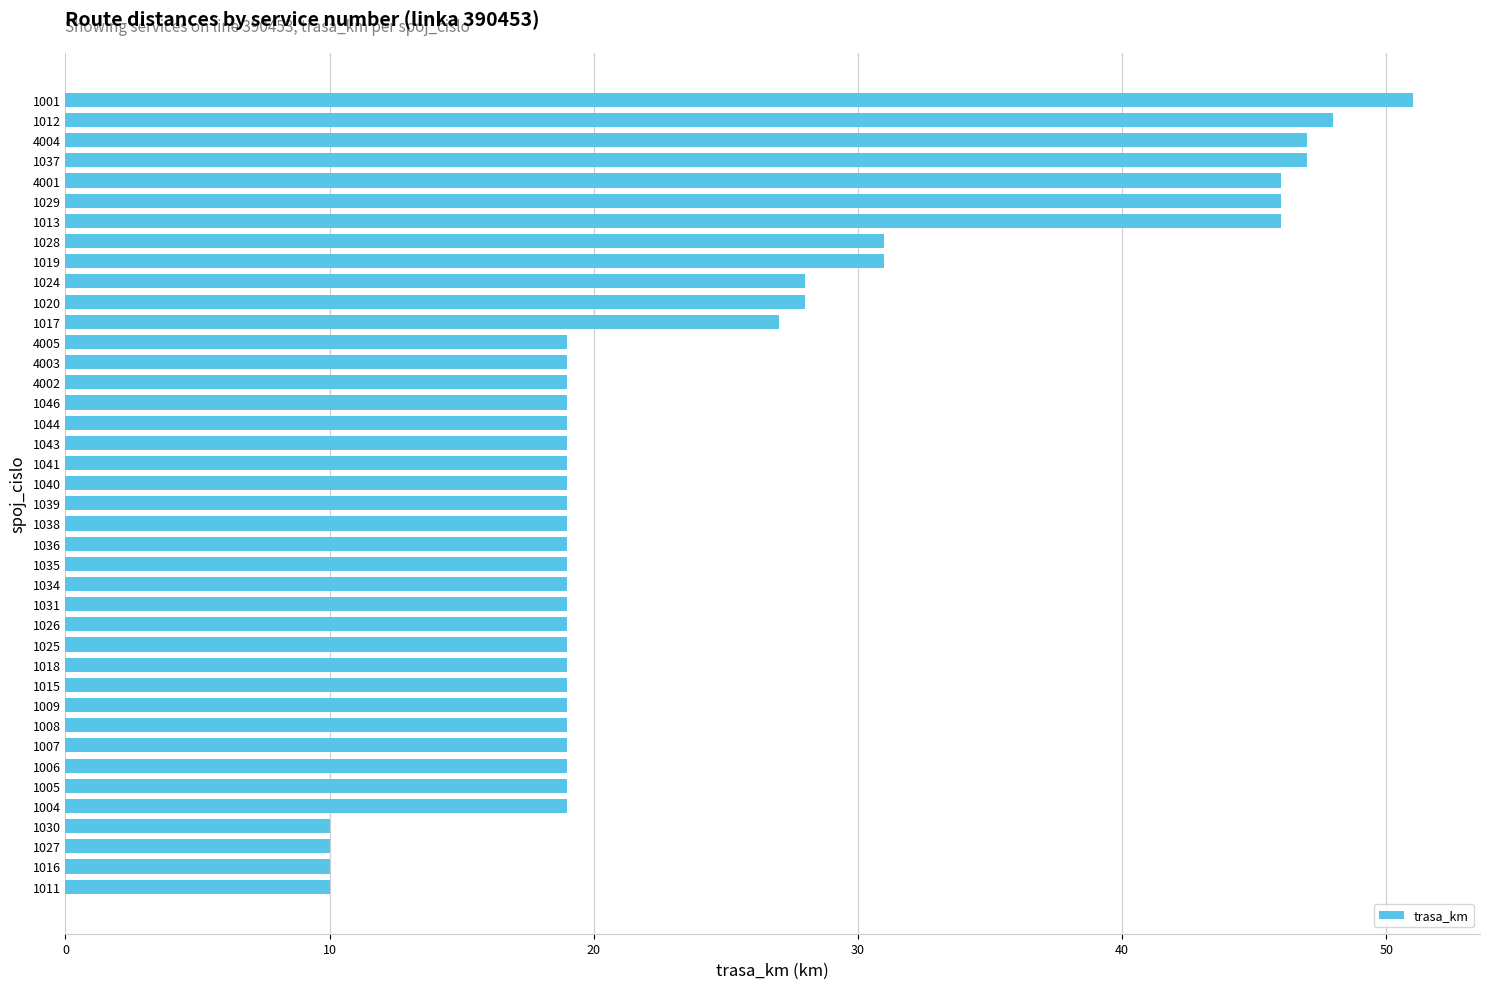

What is the change in value from 4003 to 1020?

+9